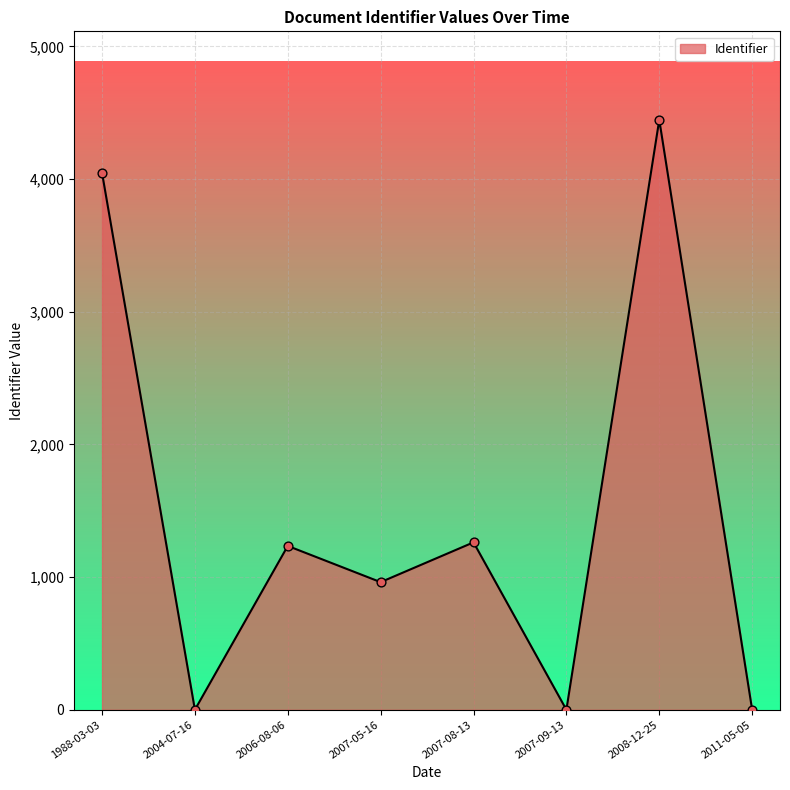

What is the change in value from 2007-09-13 to 2008-12-25?

+4447